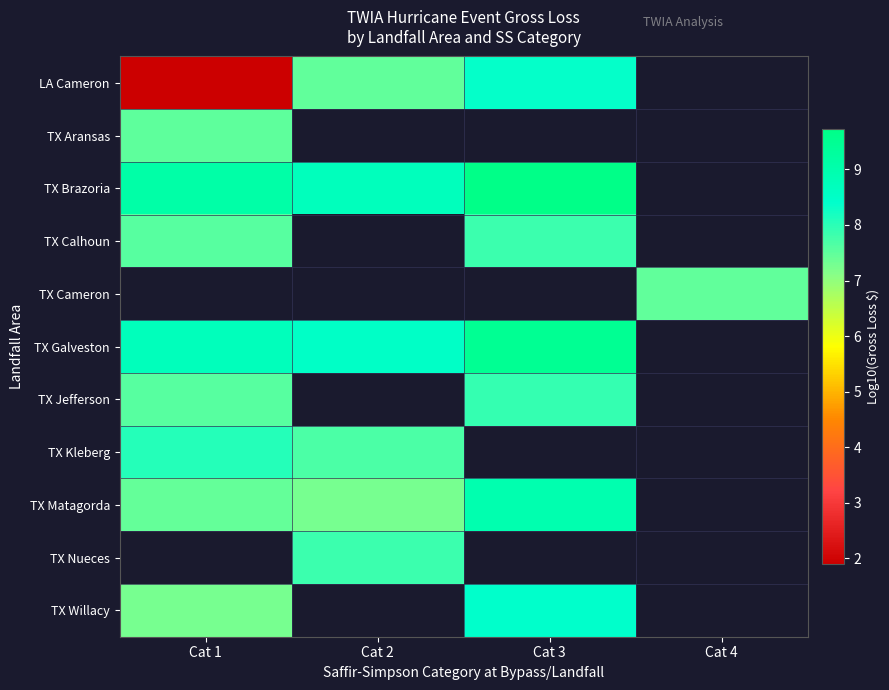

Is it true that TX Galveston equals 3.1 at Cat 1?

False